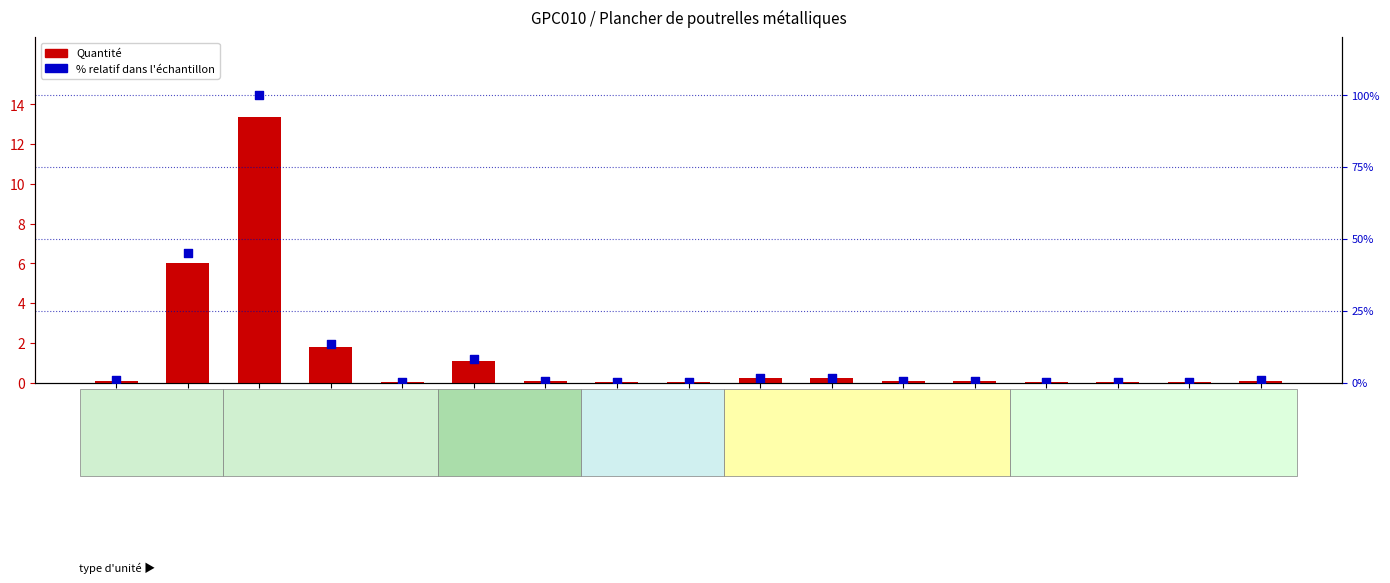

Which series contains the lowest Y value?

Quantité